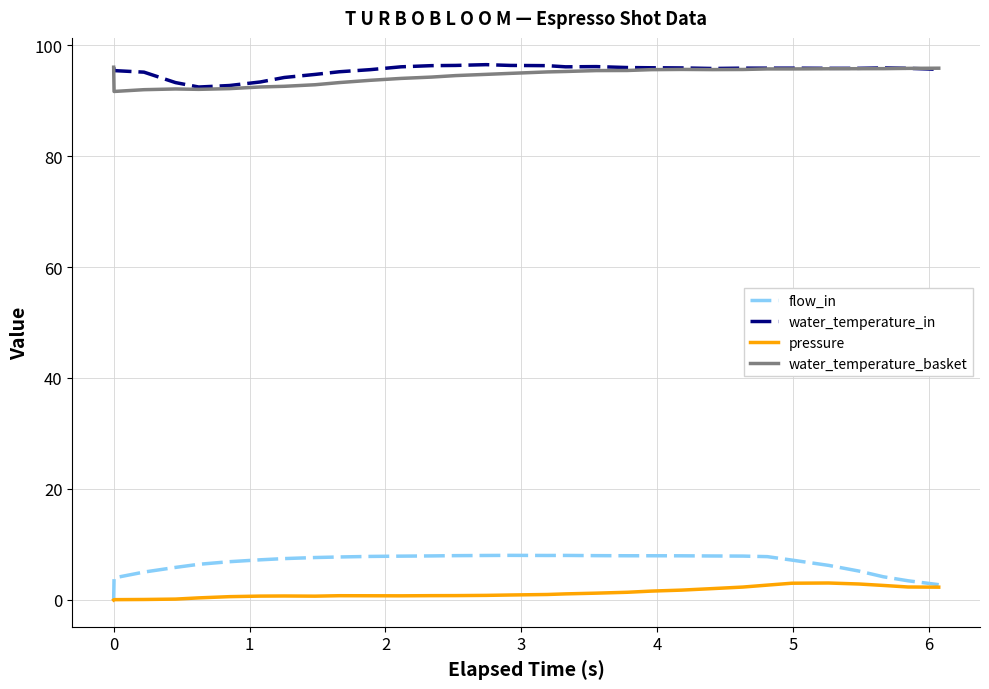

Which series has the largest range (max minus min)?

flow_in